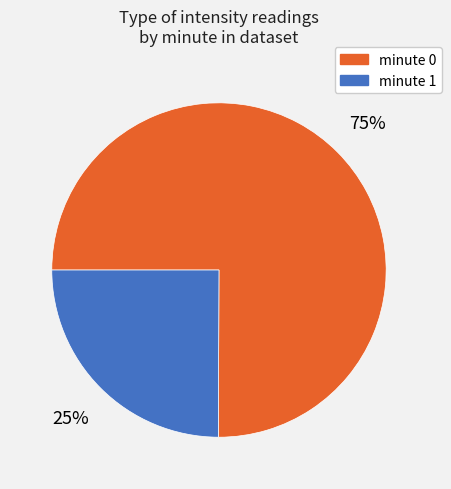

Is it true that minute 1 is 25% of the pie?

True